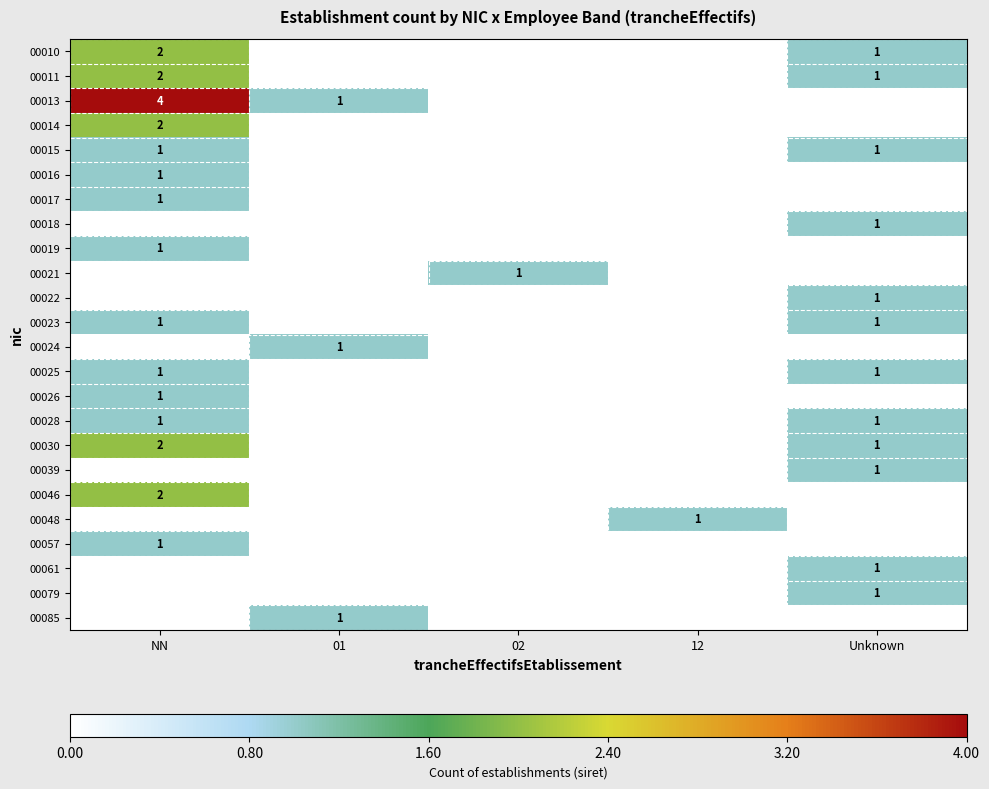

What is the spread (max minus min) of values at 12?

1